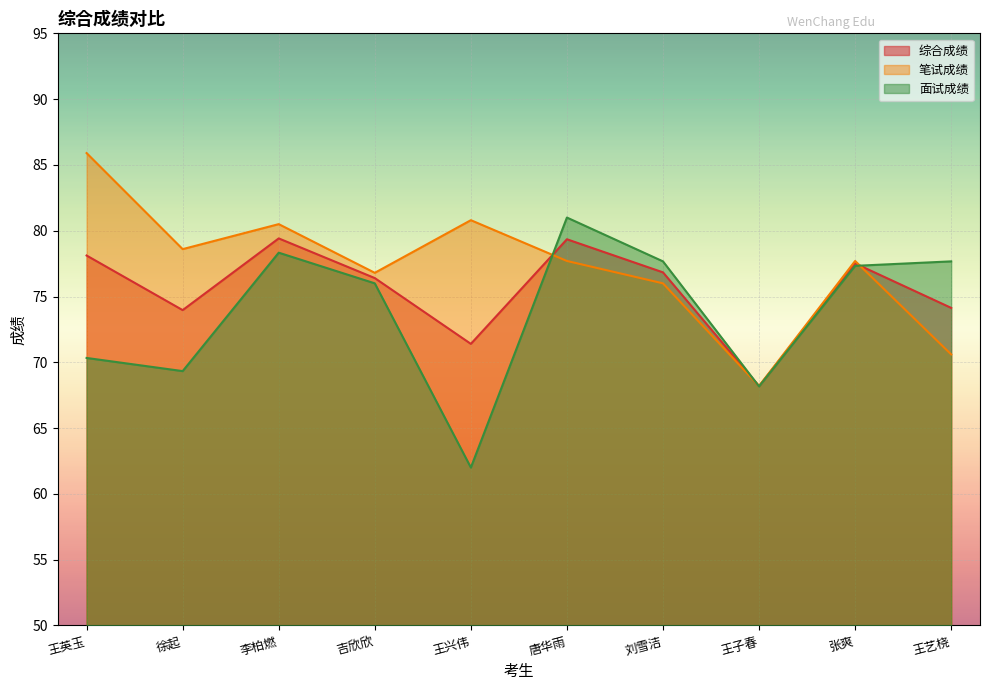

What are all the series names shown in the legend?

综合成绩, 笔试成绩, 面试成绩